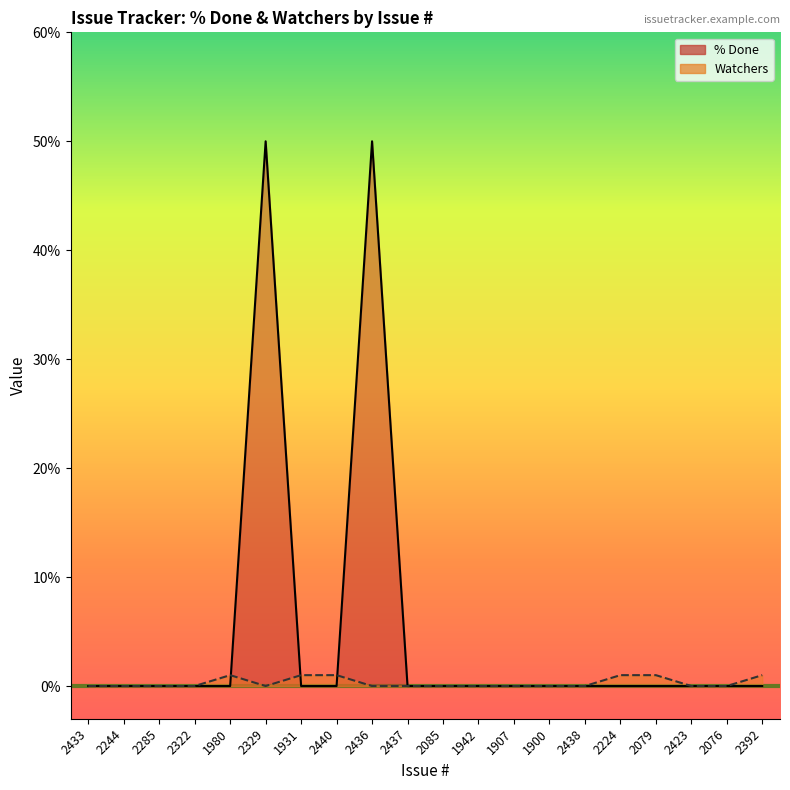

The Watchers series shows 0 at 2438. True or false?

True